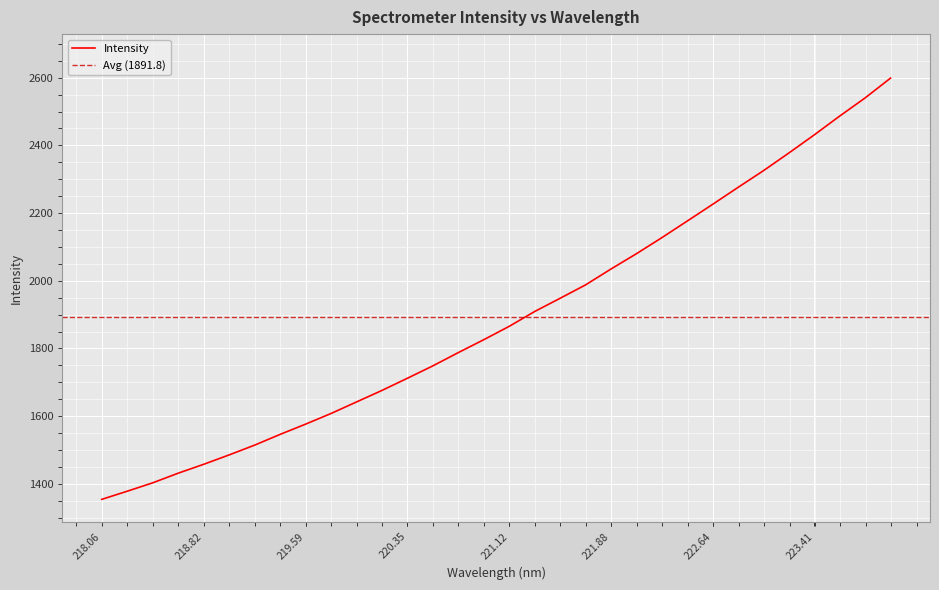

The Intensity series shows 2225.8 at 222.64. True or false?

True